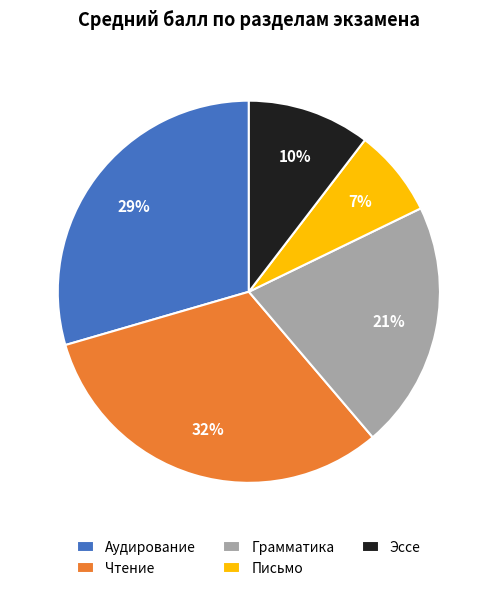

To the nearest percent, what portion does Аудирование represent?

29%